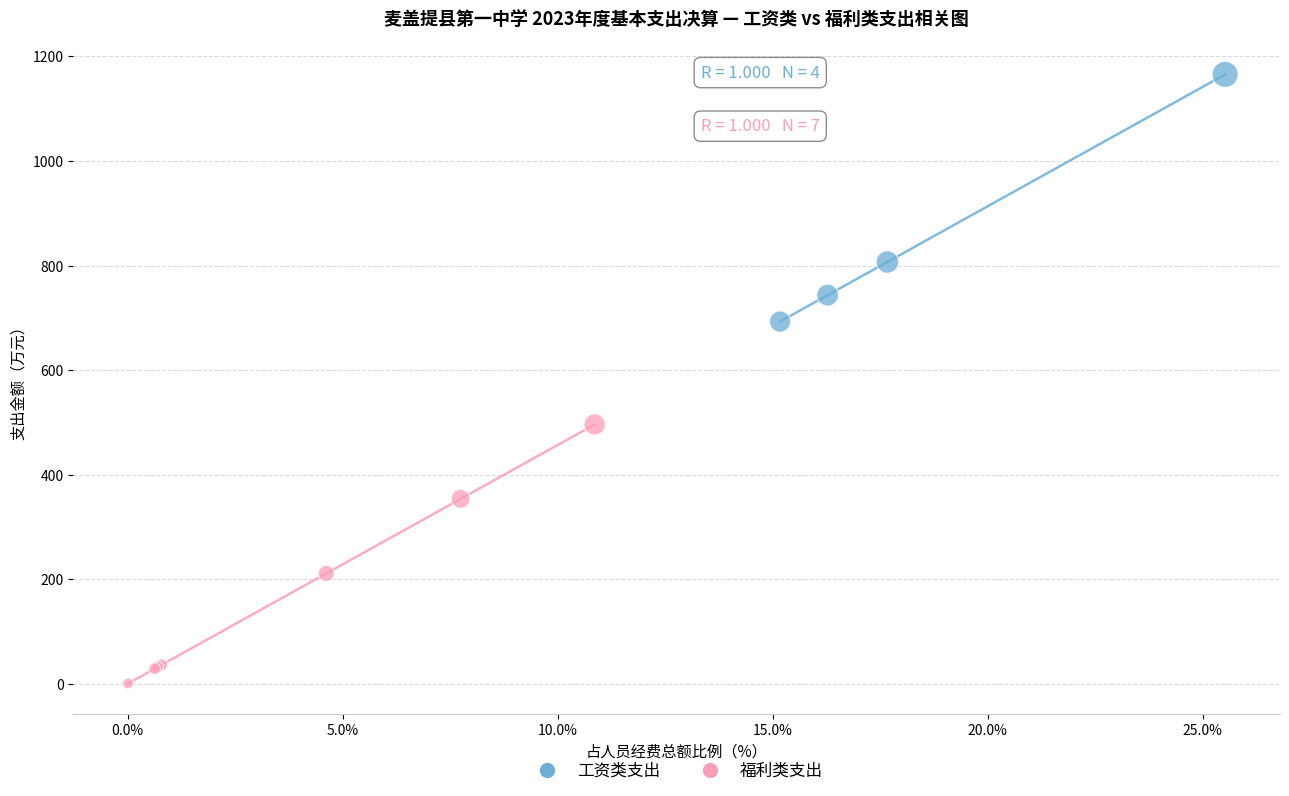

What are all the series names shown in the legend?

工资类支出, 福利类支出